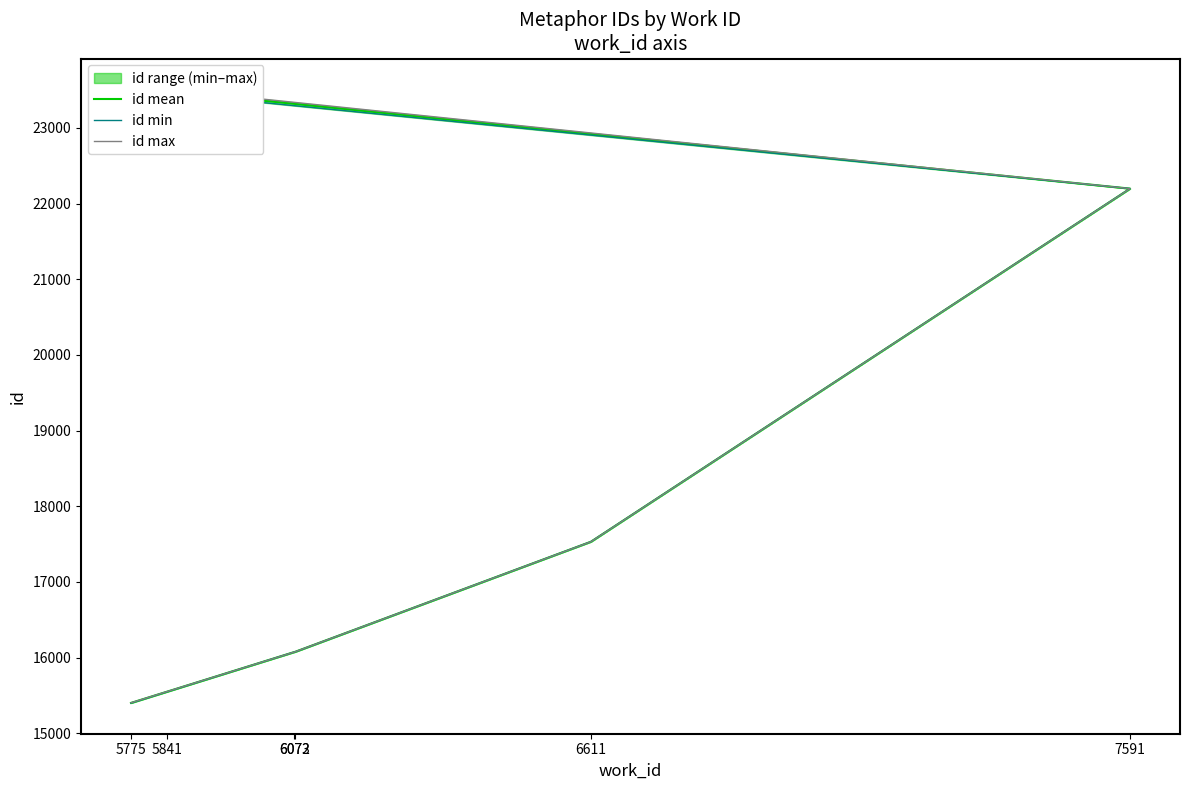

Rank the series at 5775 from lowest to highest value.

id min, id mean, id max